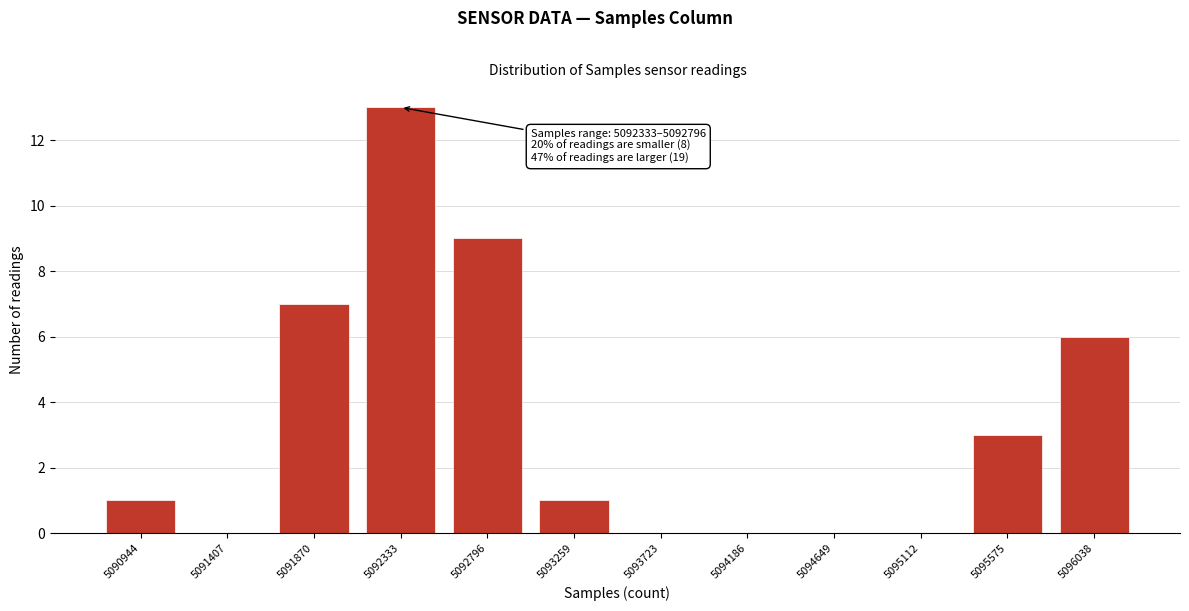

Reading left to right, transcribe all the data shown in this chart.

5090944=1	5091407=0	5091870=7	5092333=13	5092796=9	5093259=1	5093723=0	5094186=0	5094649=0	5095112=0	5095575=3	5096038=6